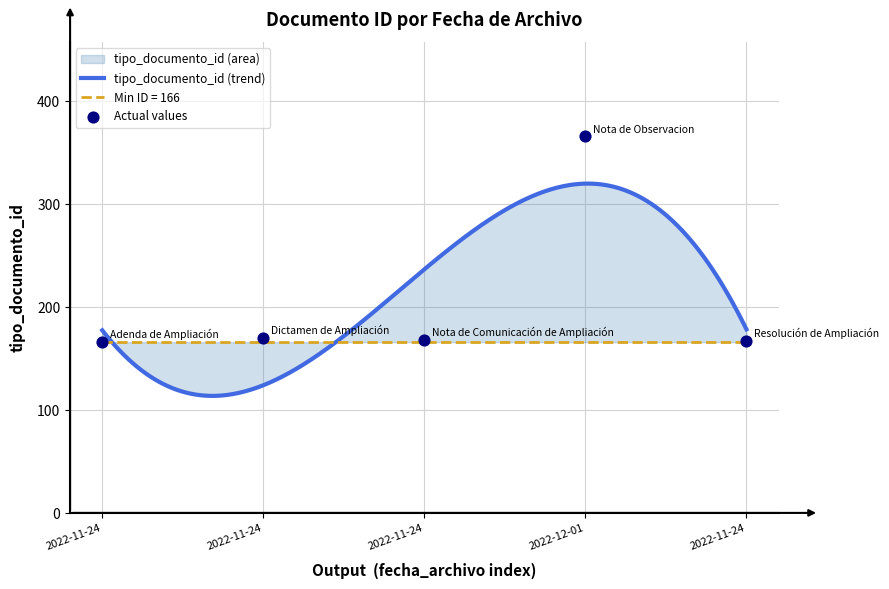

Which has a higher value, 2022-11-24 or 2022-11-24?

2022-11-24